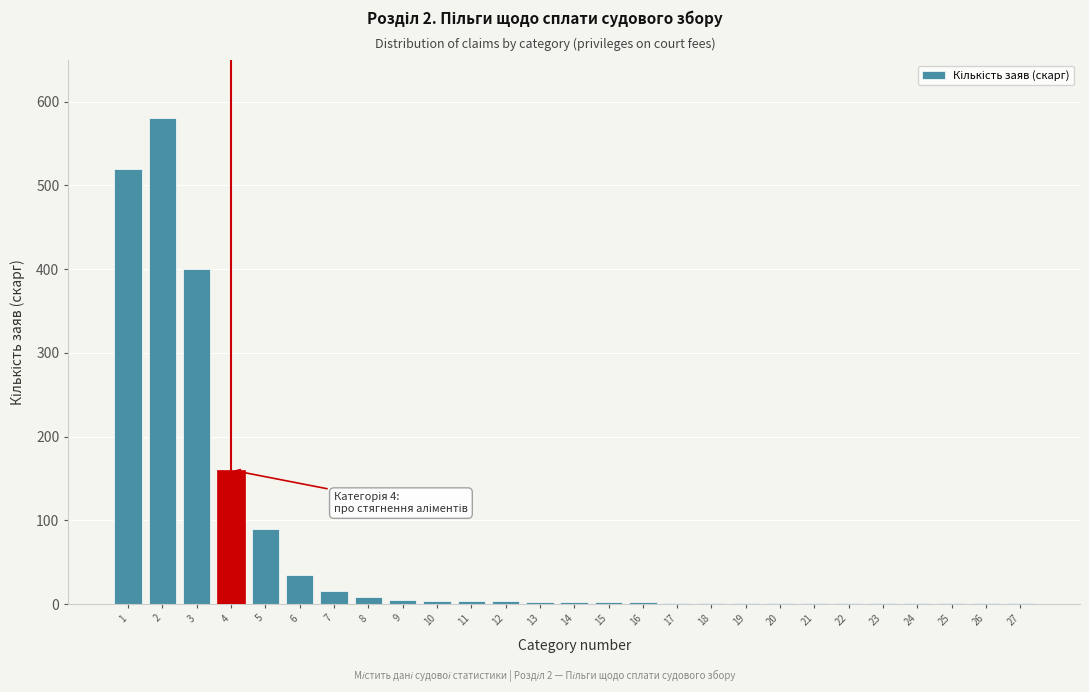

What is the greatest value displayed?

580